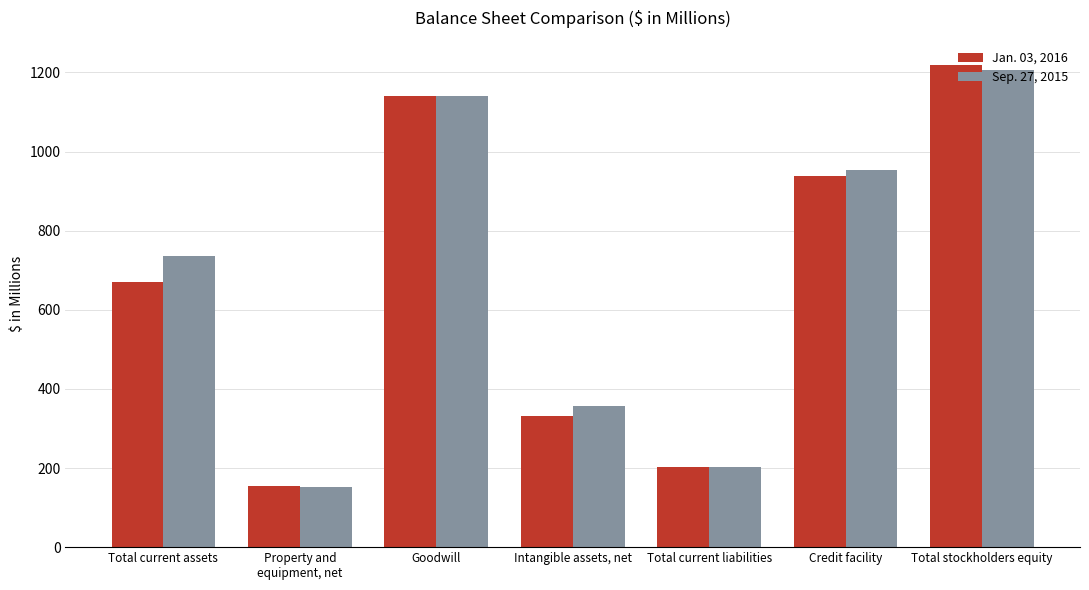

Rank the categories by Jan. 03, 2016 value from lowest to highest.

Property and
equipment, net, Total current liabilities, Intangible assets, net, Total current assets, Credit facility, Goodwill, Total stockholders equity